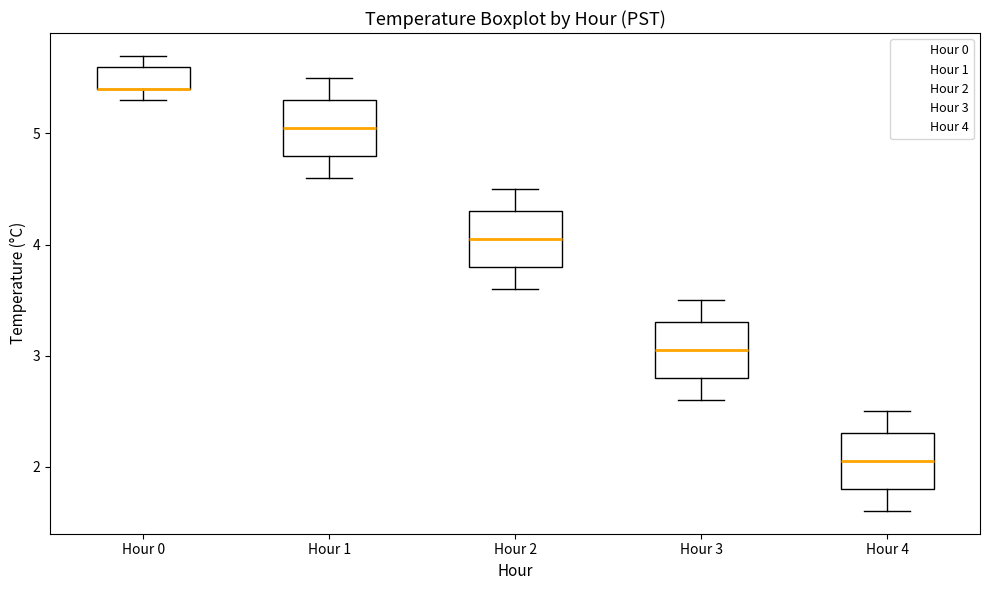

Where does the lower whisker of the box for Hour 2 end on the y-axis? The values are not printed on the chart, so give them approximately, as read against the axis.

3.6